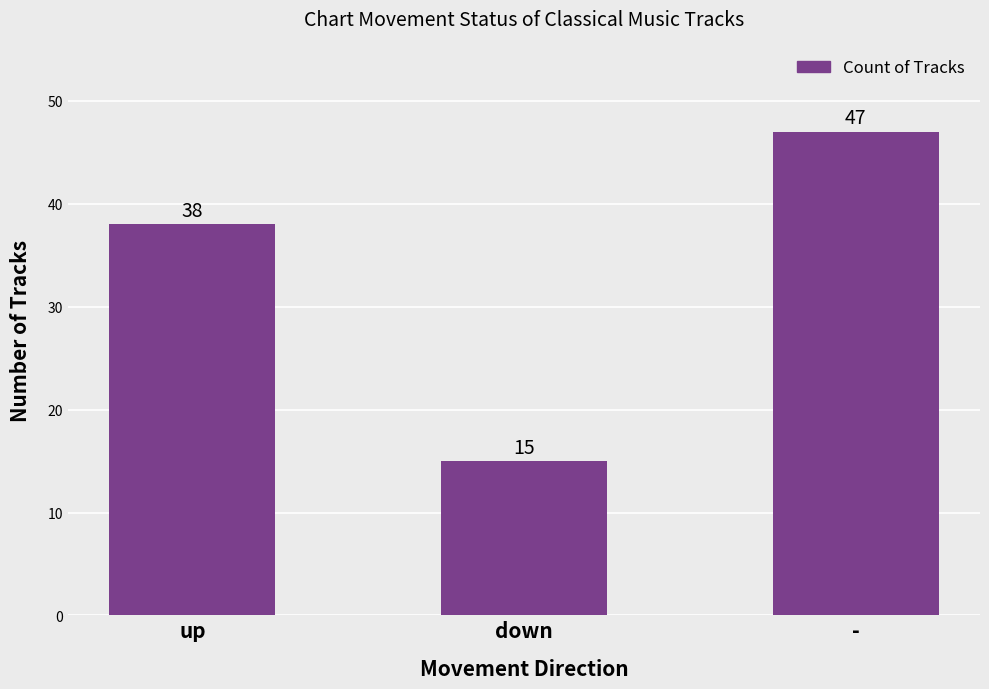

Are the bars horizontal?

No